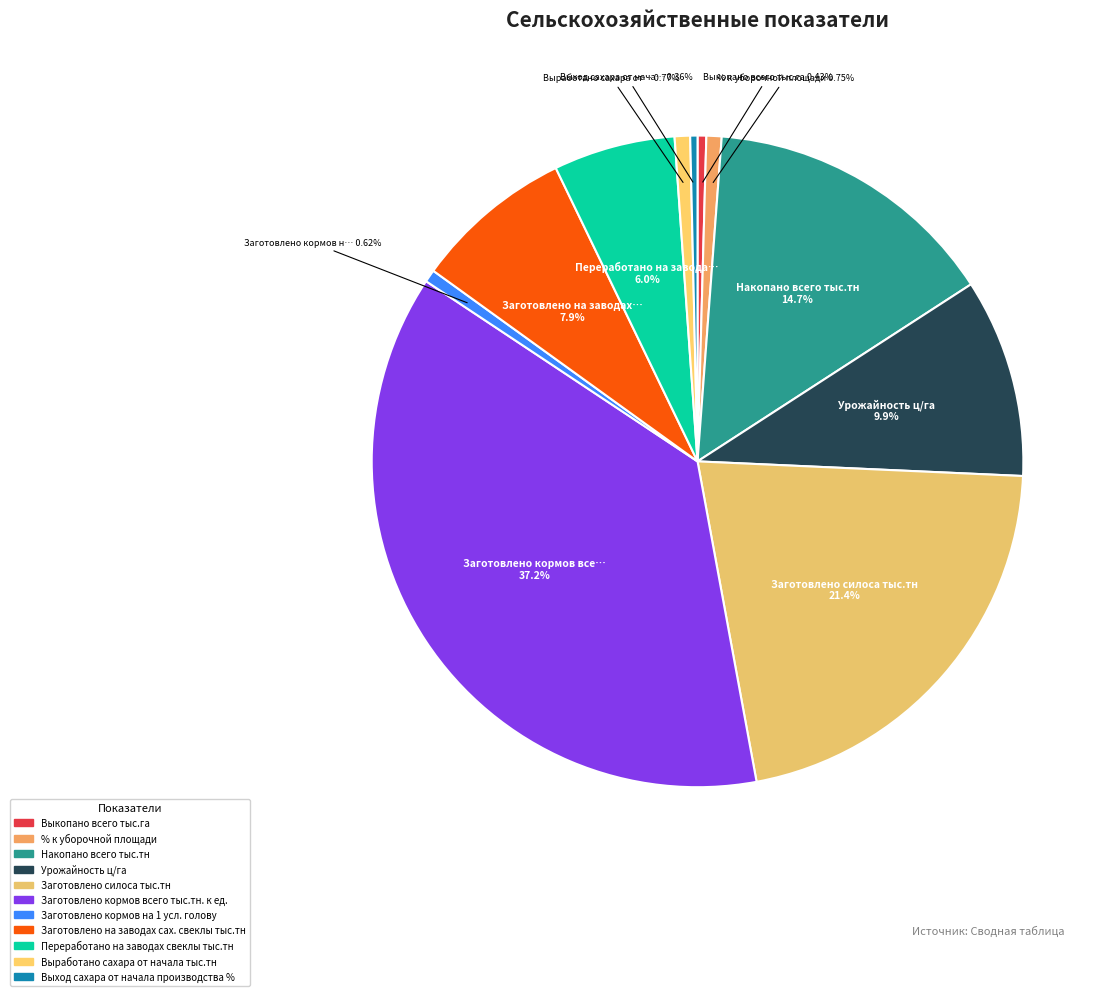

Count the number of slices in the pie.

11